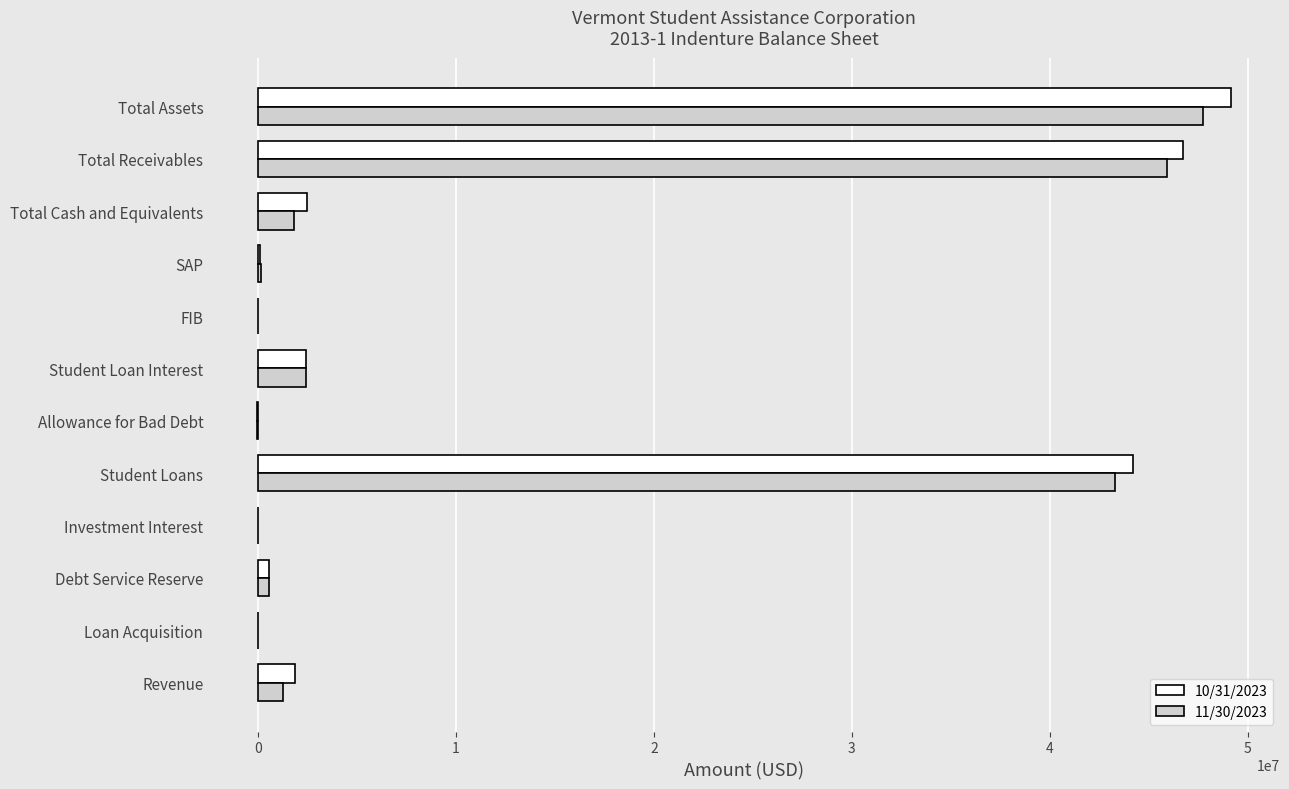

Is it true that 11/30/2023 equals 15049987.4 at Student Loans?

False